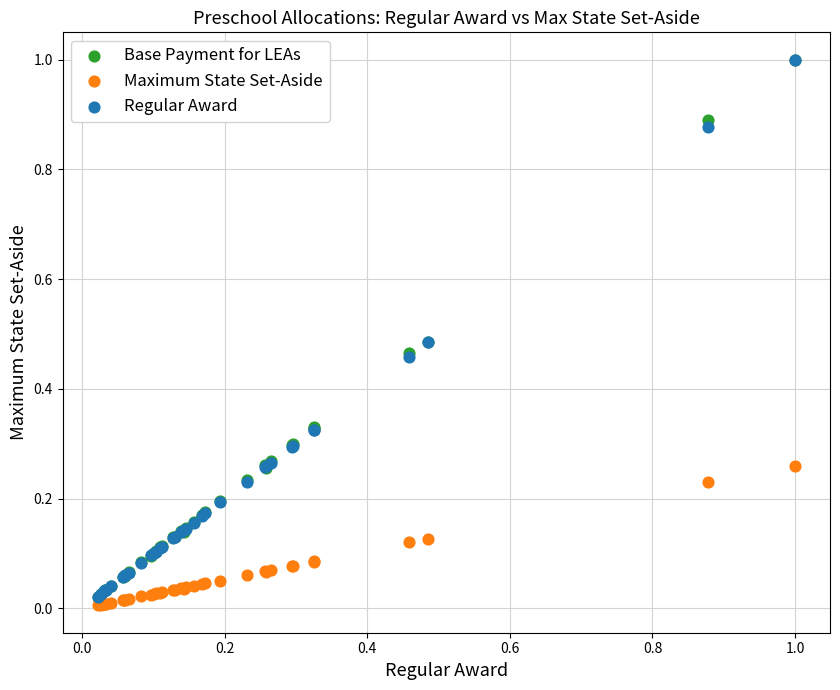

What are all the series names shown in the legend?

Base Payment for LEAs, Maximum State Set-Aside, Regular Award